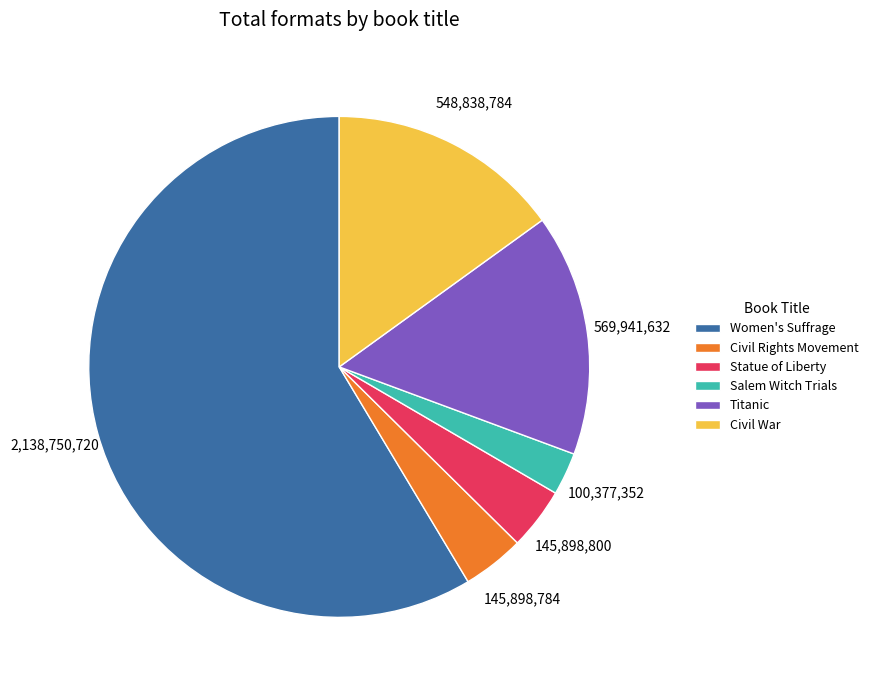

Approximately how many times larger is the value at Salem Witch Trials compared to Civil Rights Movement?

0.7